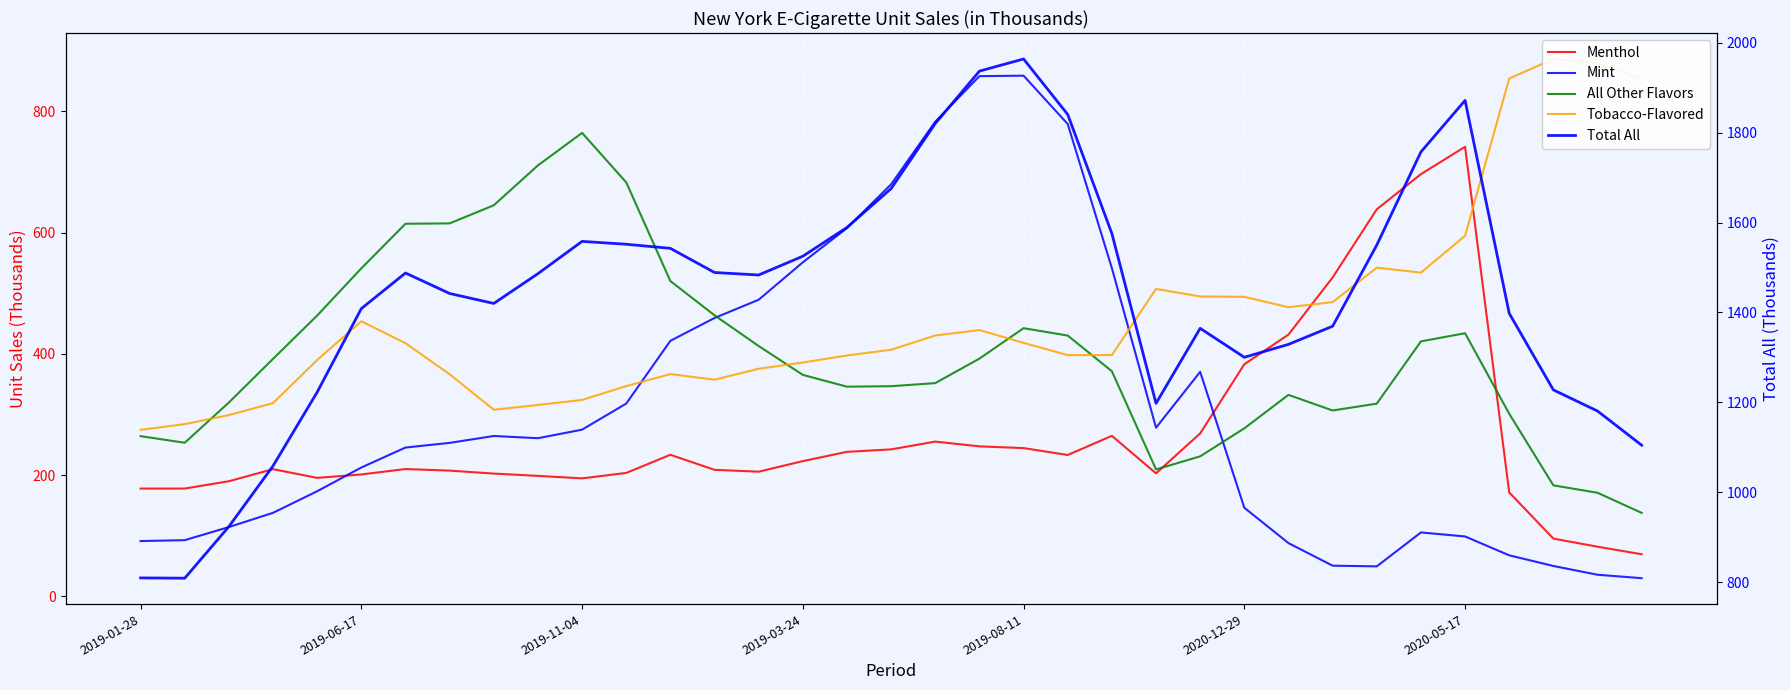

How many intersections are there between All Other Flavors and Menthol?

2